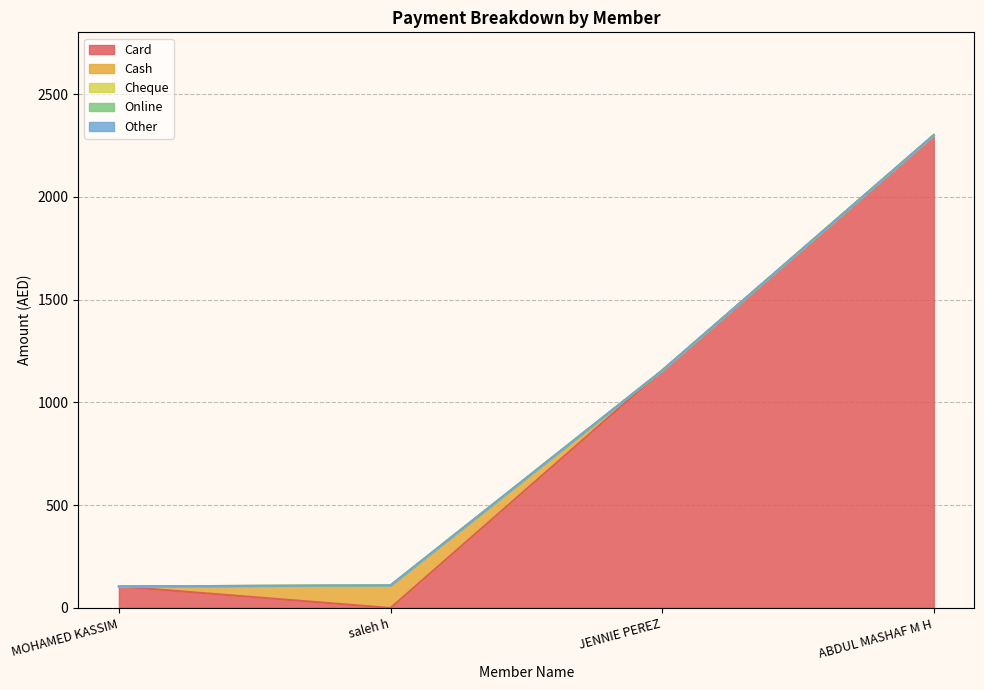

True or false: Other and Cheque intersect in this chart.

False